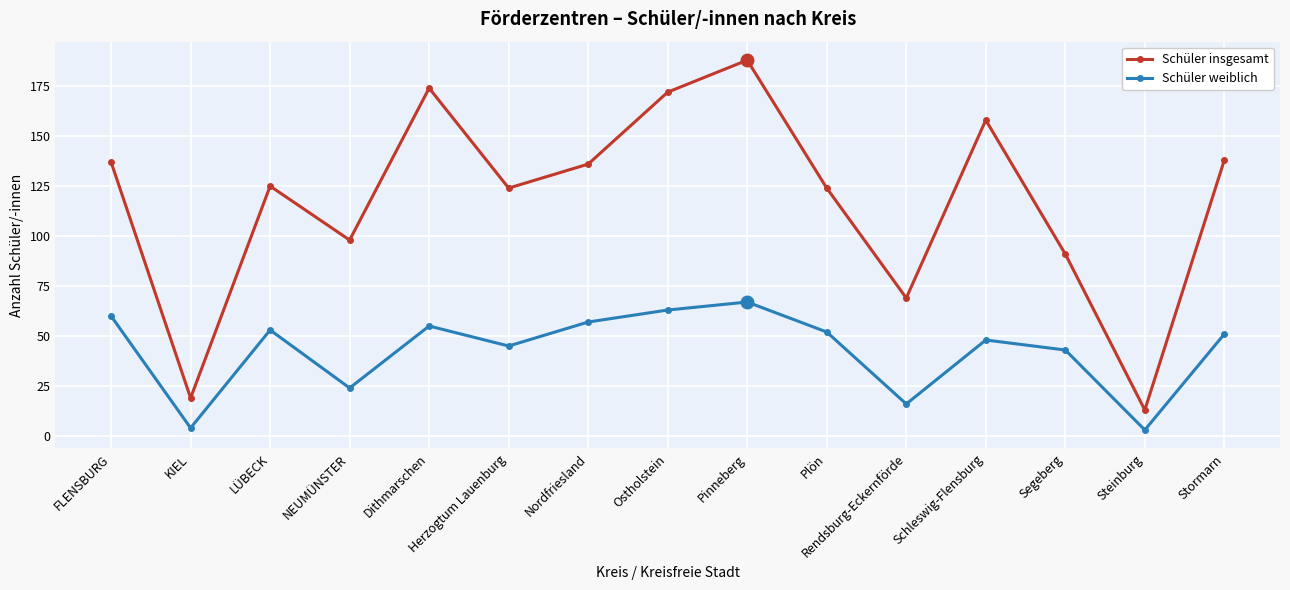

Reading left to right, what are all the values shown in this chart?

Schüler insgesamt: 137	19	125	98	174	124	136	172	188	124	69	158	91	13	138
Schüler weiblich: 60	4	53	24	55	45	57	63	67	52	16	48	43	3	51